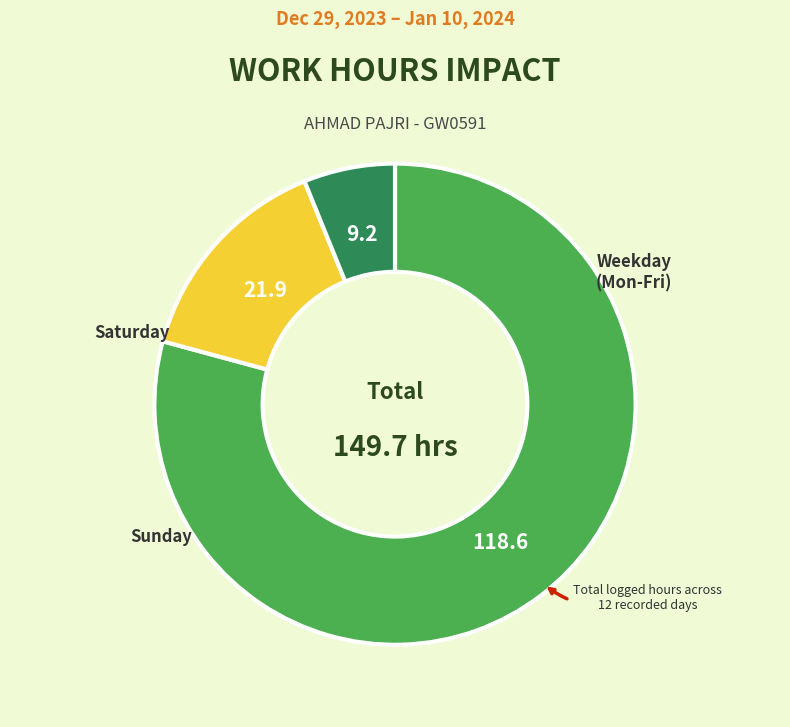

Does any single category account for the majority?

Yes